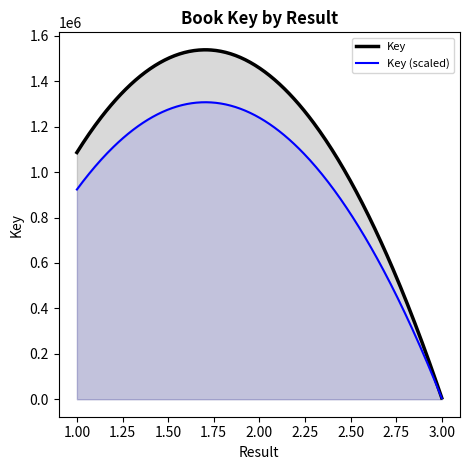

What is the lowest value of the Key series?

5934